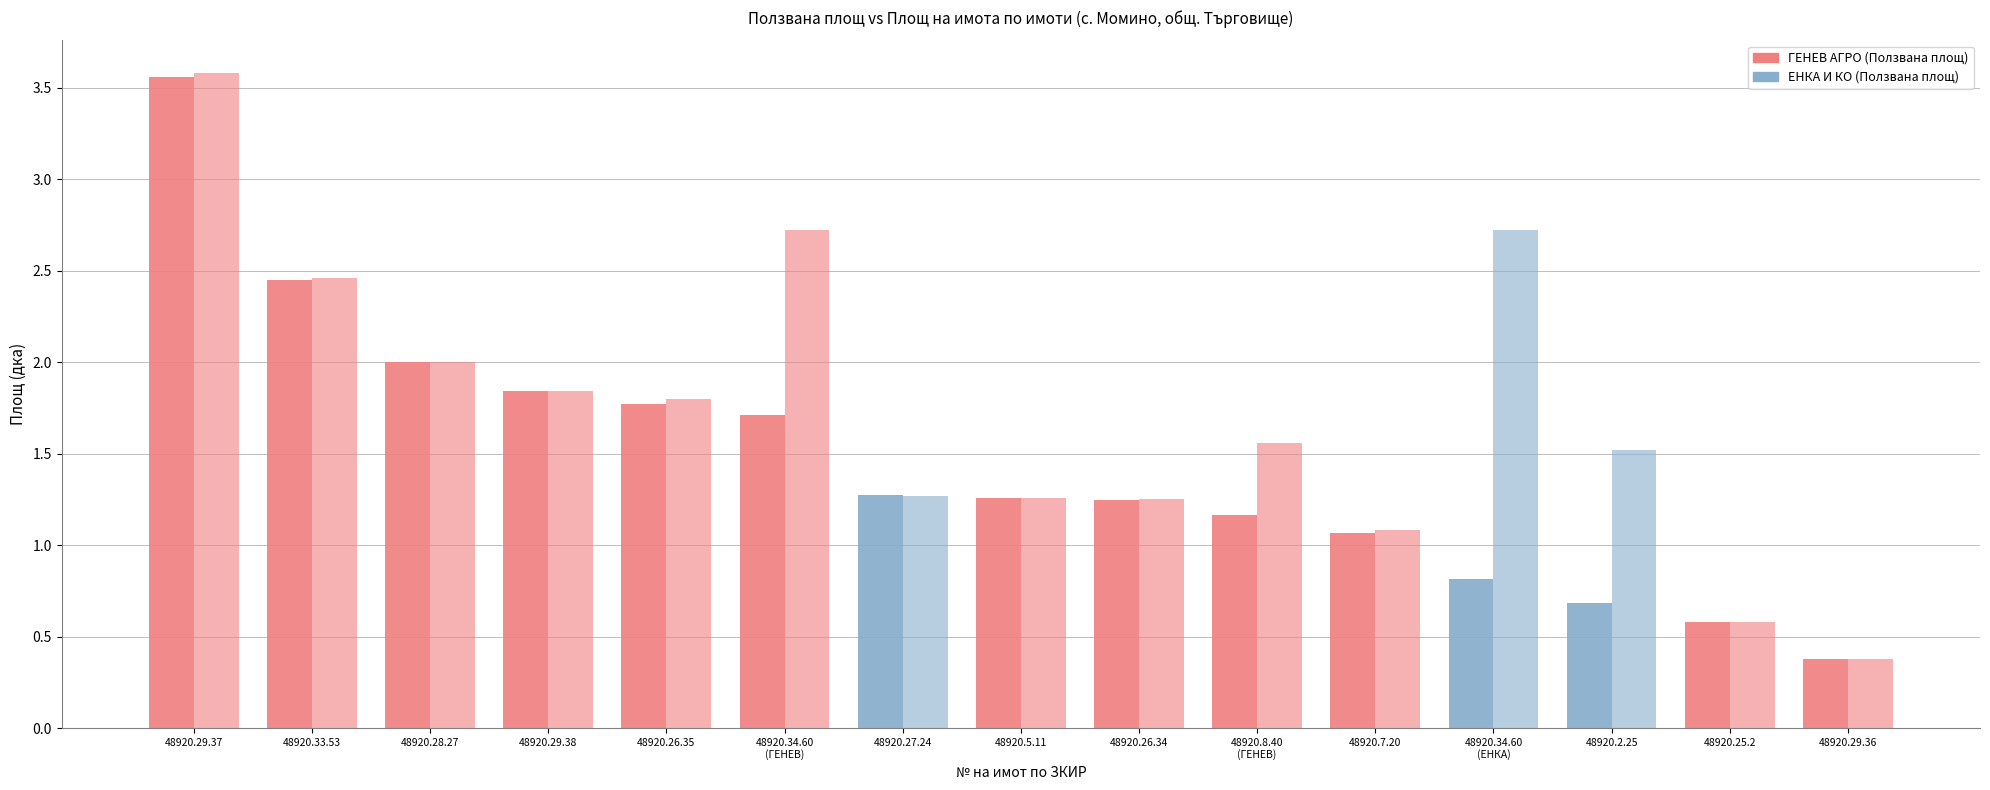

What is the total value across all series at 48920.26.34?

2.5